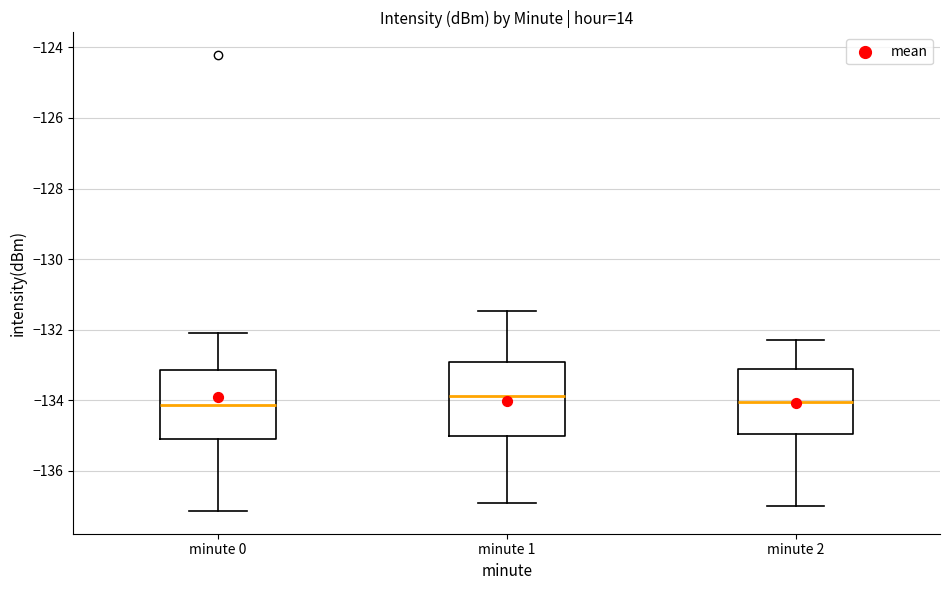

Reading left to right, read every box against the y-axis: the position of its median line, the range the box covers, and the ends of its whiskers. The values are not printed on the chart, so give them approximately, as read against the axis.

minute 0: median -134.2, box -135.2 to -133.2, whiskers -137.2 to -132.0
minute 1: median -133.8, box -135.0 to -133.0, whiskers -137.0 to -131.4
minute 2: median -134.0, box -135.0 to -133.2, whiskers -137.0 to -132.2